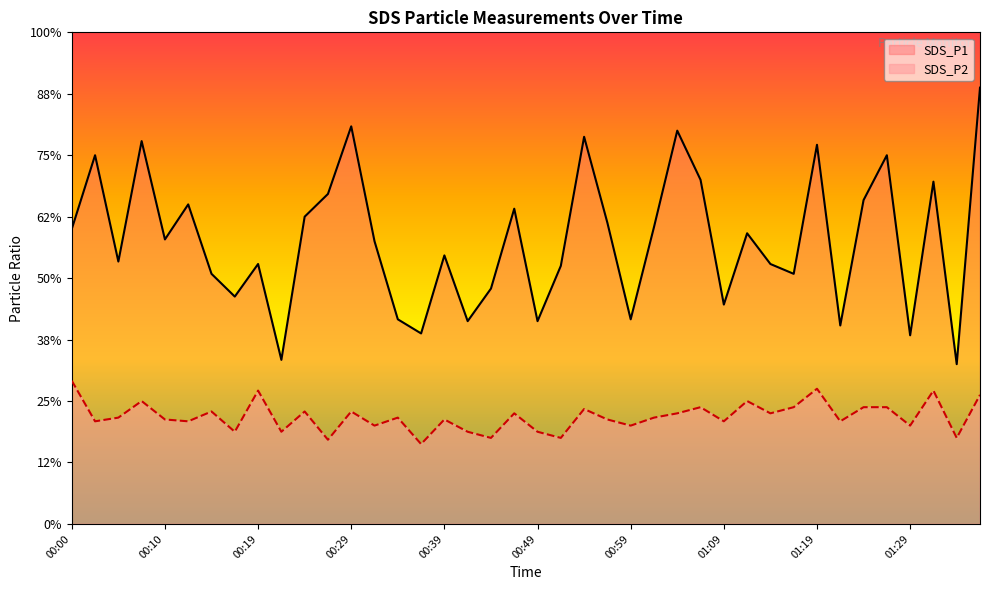

At how many categories does at least one series exceed 3?

38